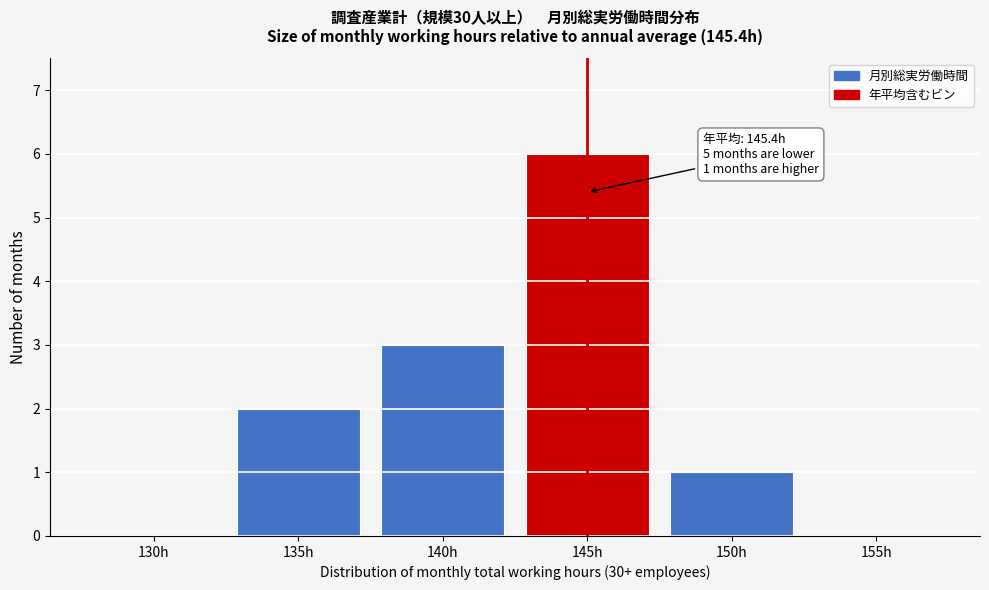

Reading left to right, what are all the values shown in this chart?

130h=0	135h=2	140h=3	145h=6	150h=1	155h=0